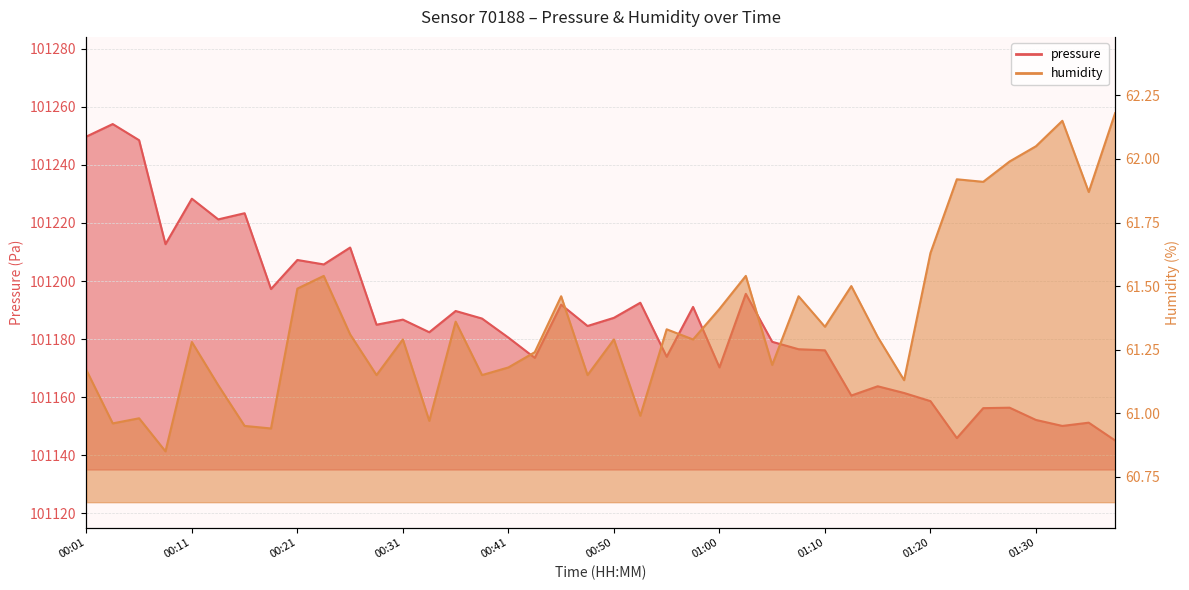

How many interior local peaks does the pressure series have?

14